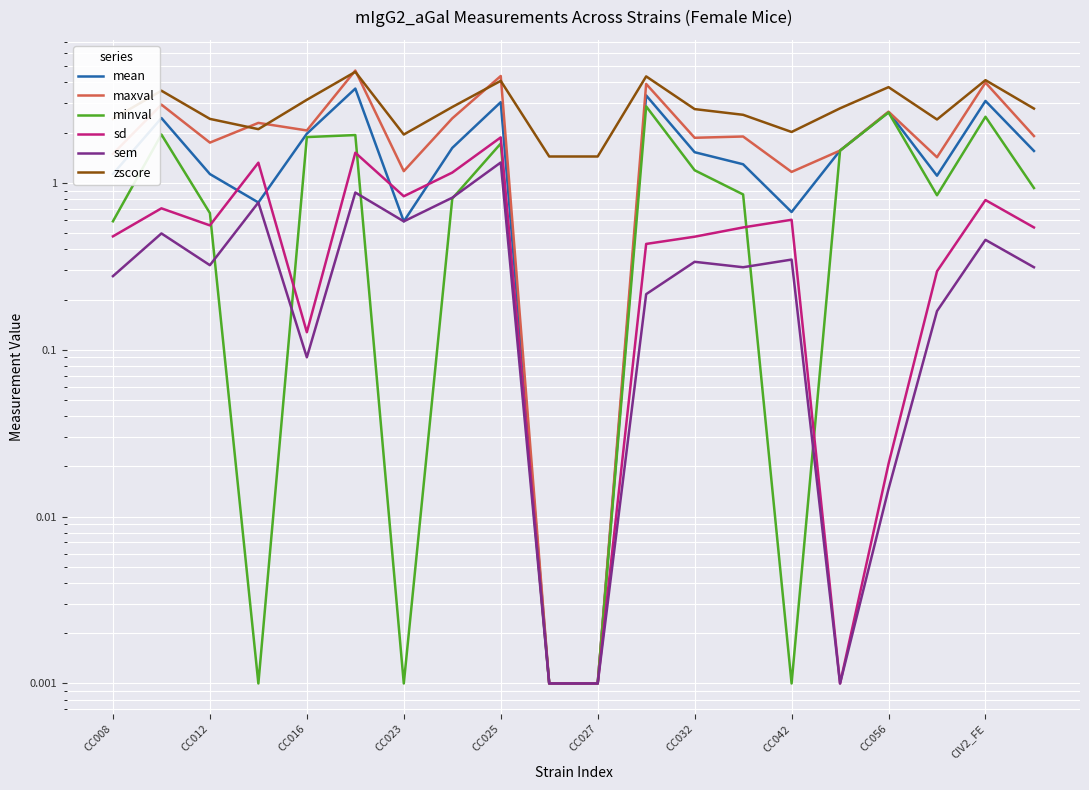

What is the value of the minval point at the 12th from the left?

2.9